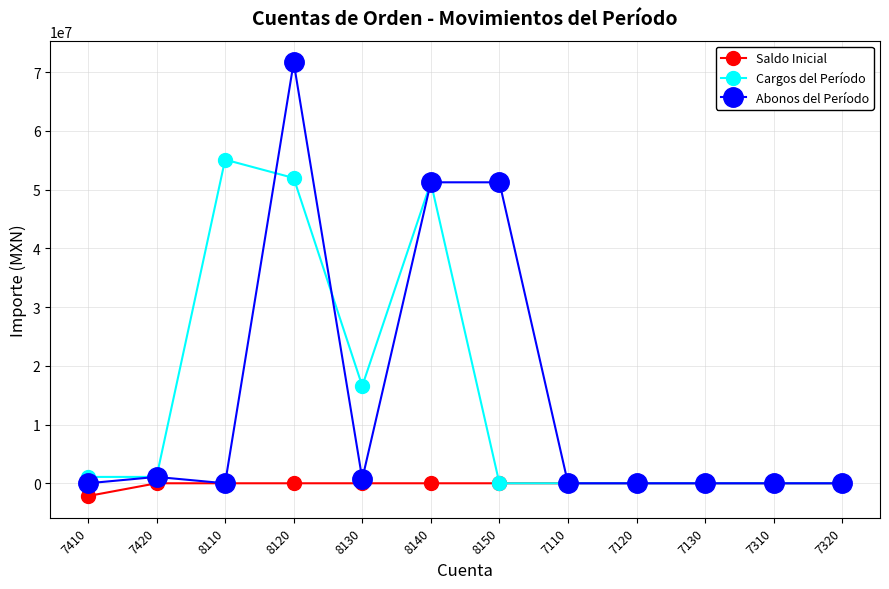

What is the label of the 10th point from the left?

7130